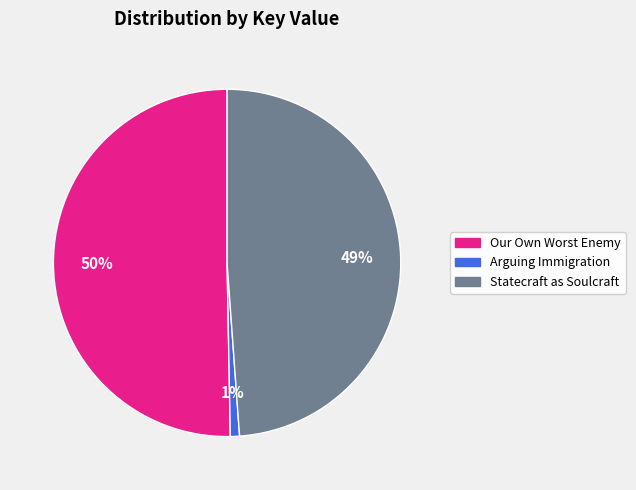

What percentage is the Statecraft as Soulcraft slice, to the nearest percent?

49%